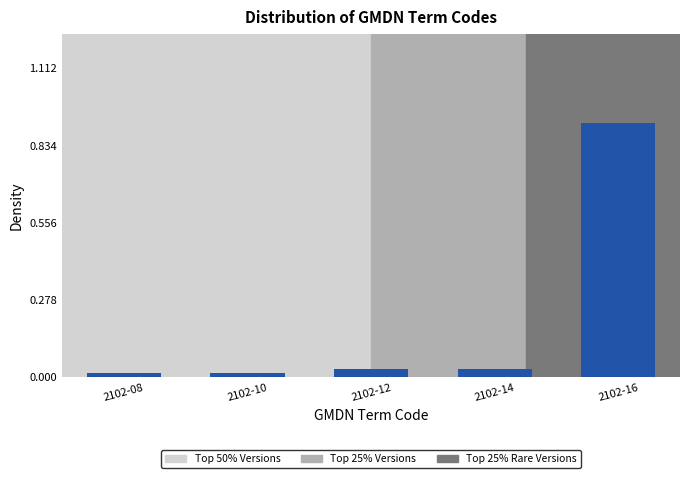

Which category has the highest value across all series?

2102-16